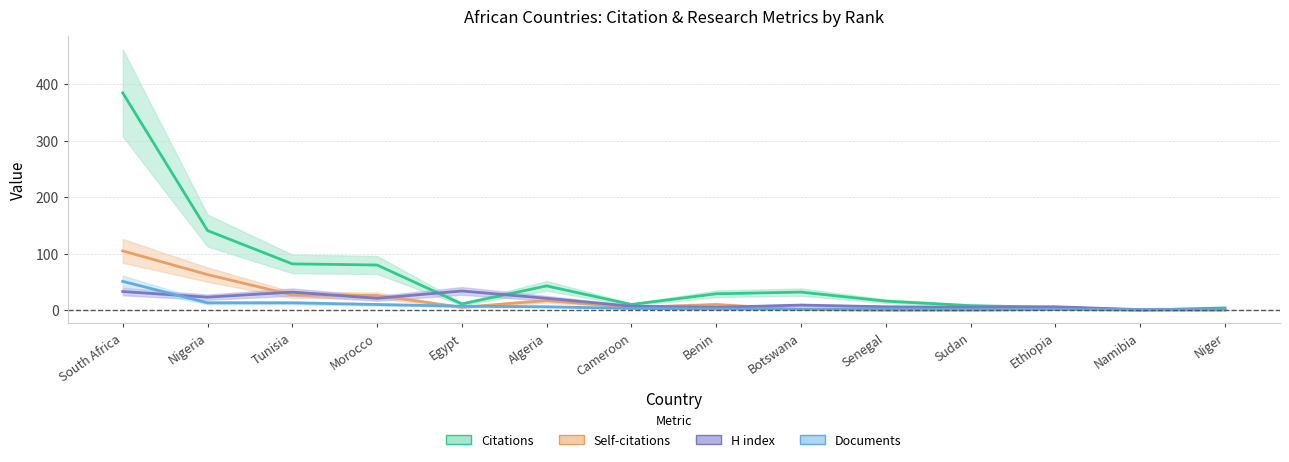

Read the Documents value at Cameroon, to the nearest 5.

5